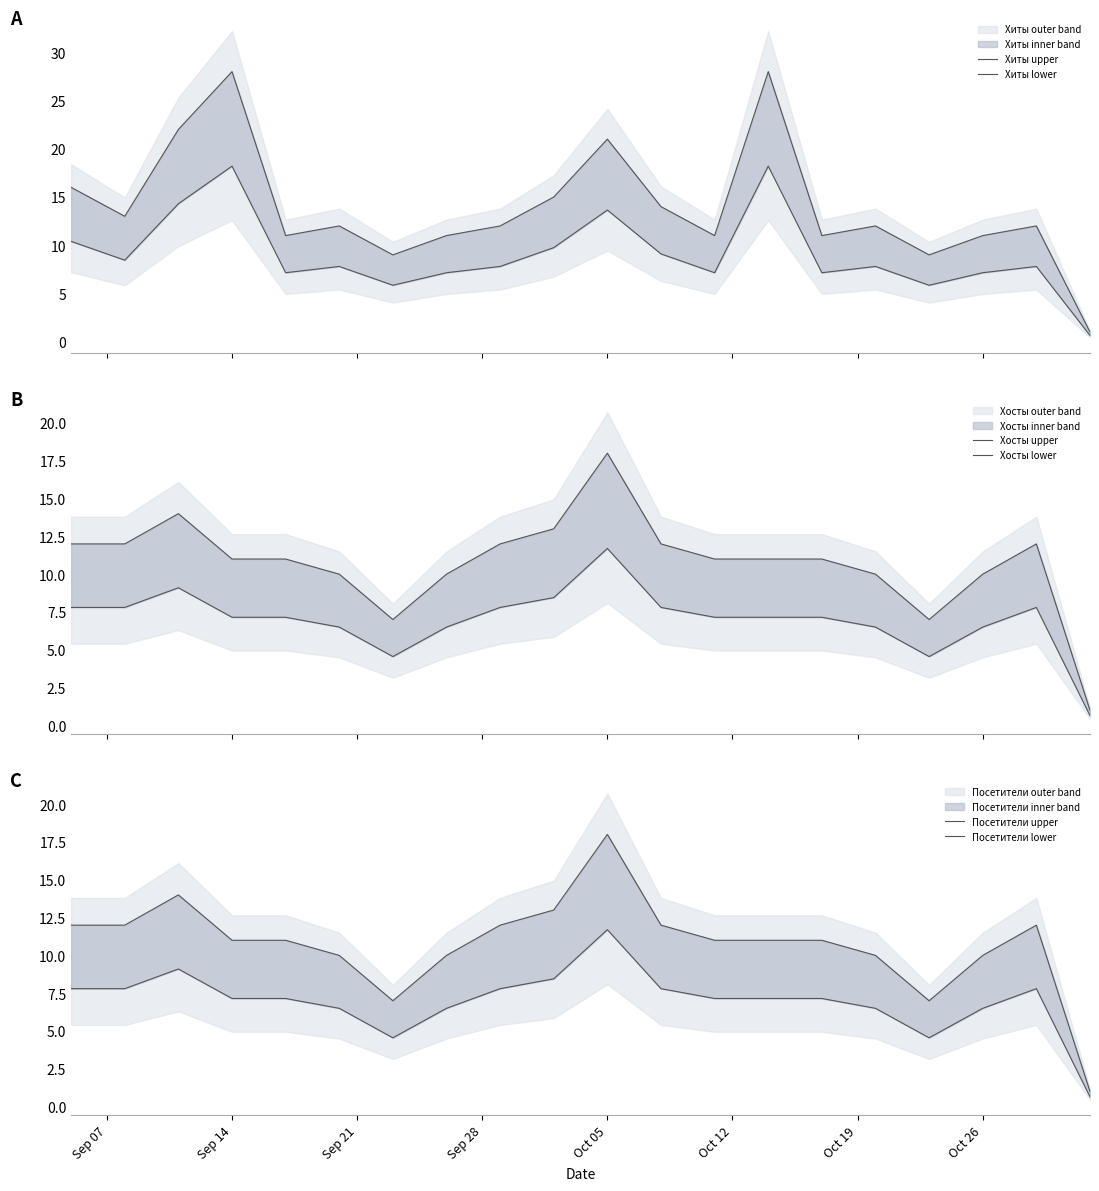

What is the value of the Хосты lower point at the 17th from the left?

4.5